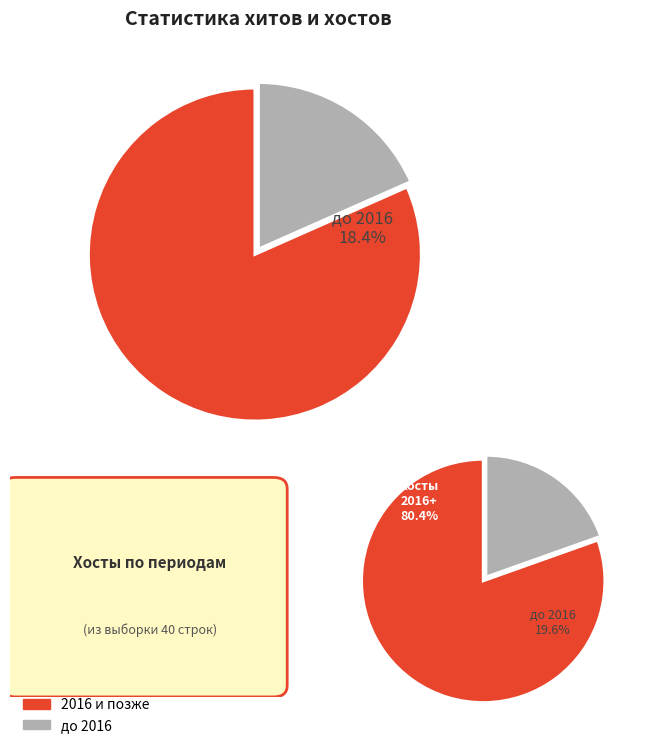

Is 2015-12-02 the majority of the pie?

No